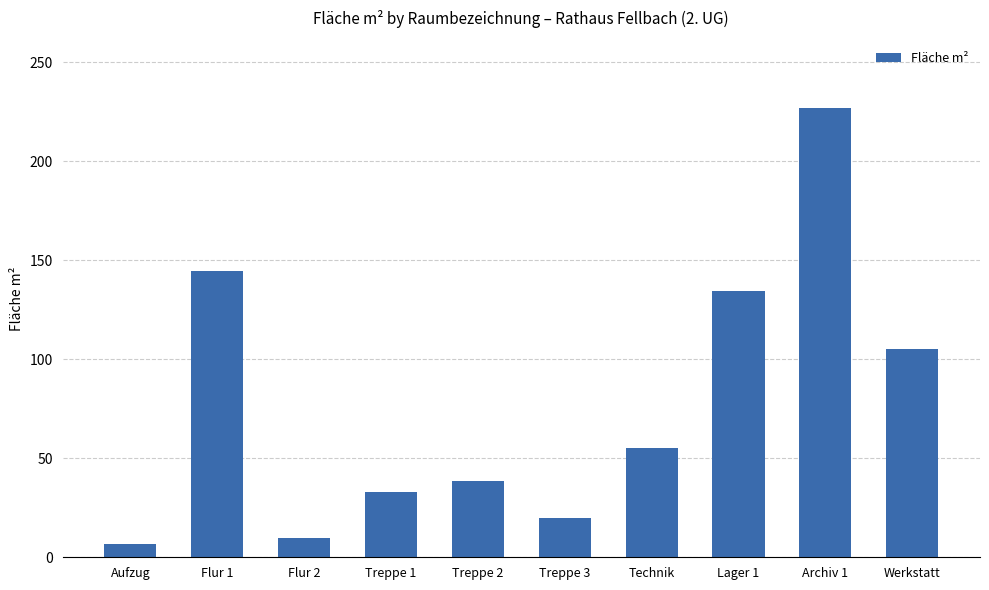

What is the ratio of the value at Aufzug to the value at Technik?

0.1